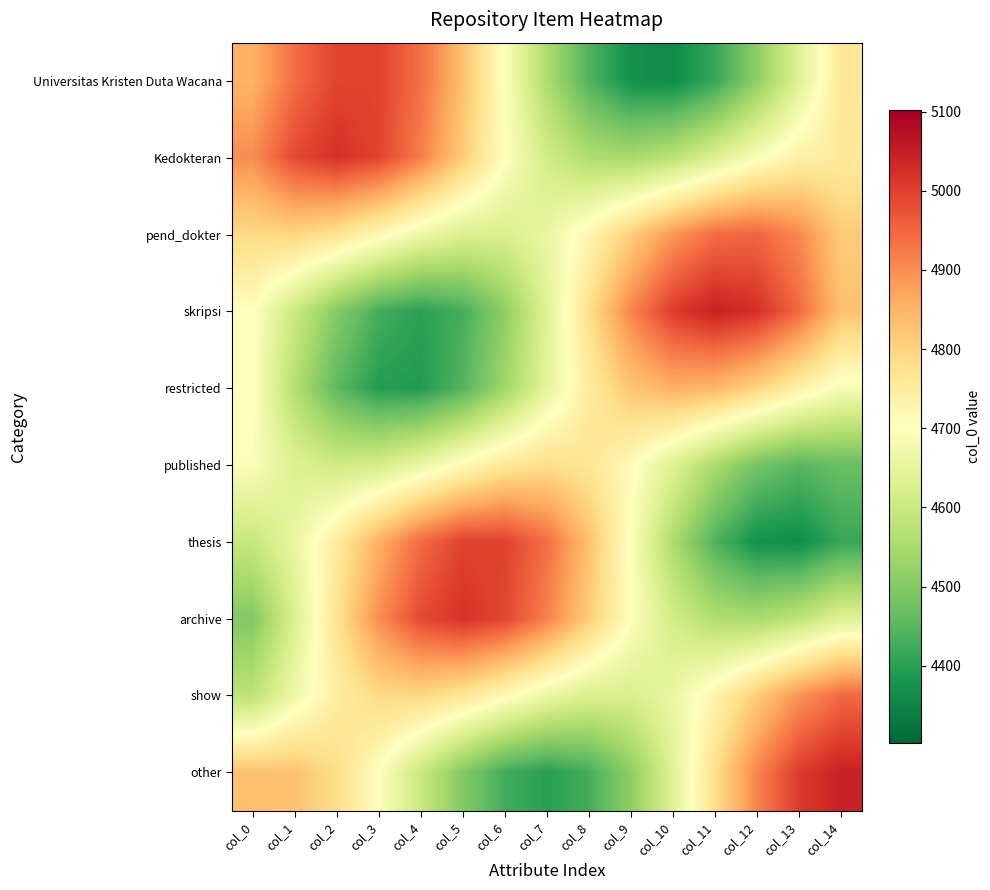

How many data points does each series have?

15